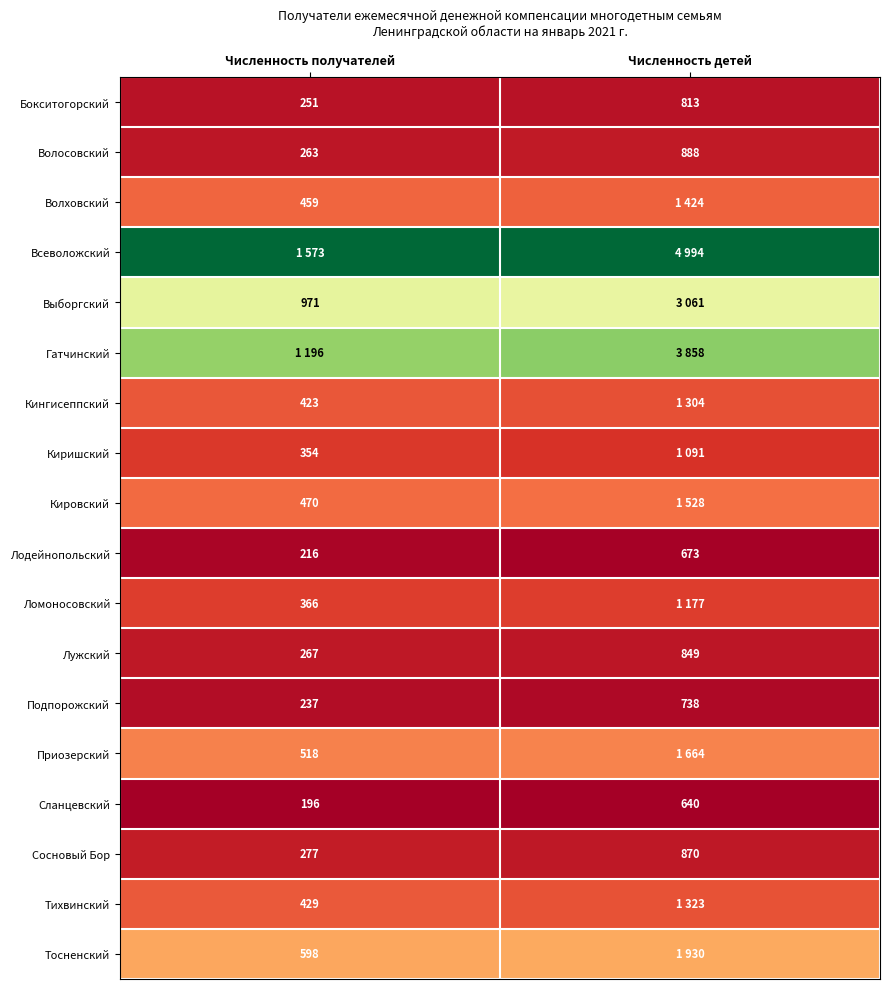

At which label does Волосовский reach its peak?

Численность детей